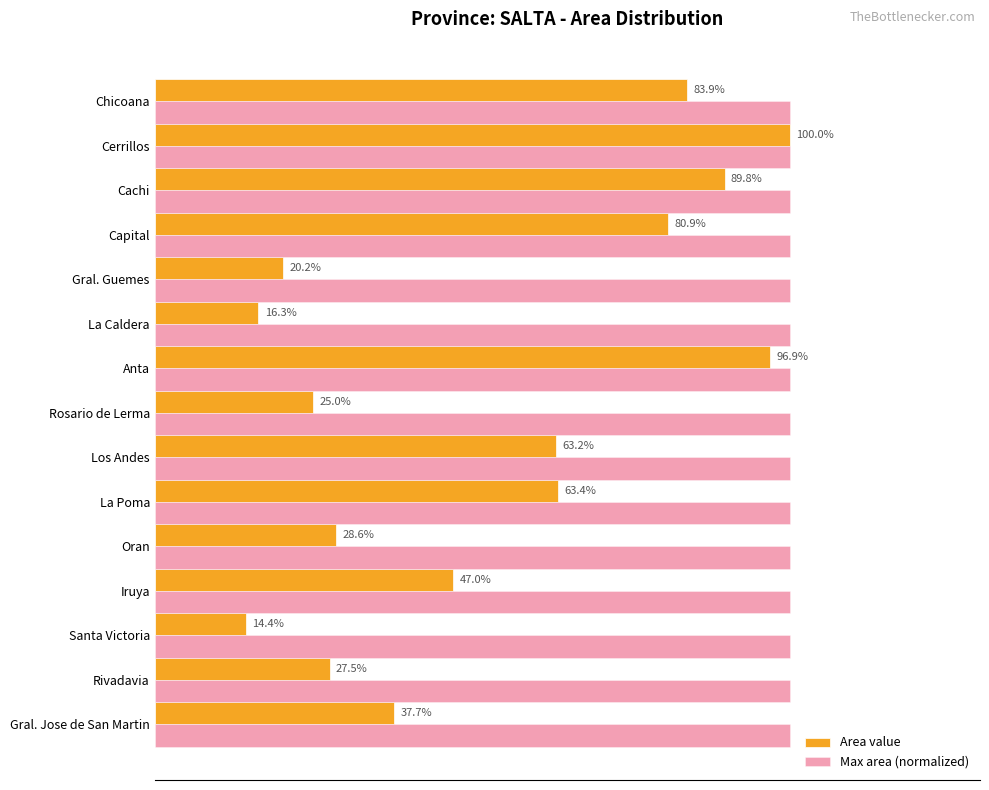

Which series has the widest spread of values?

Area value